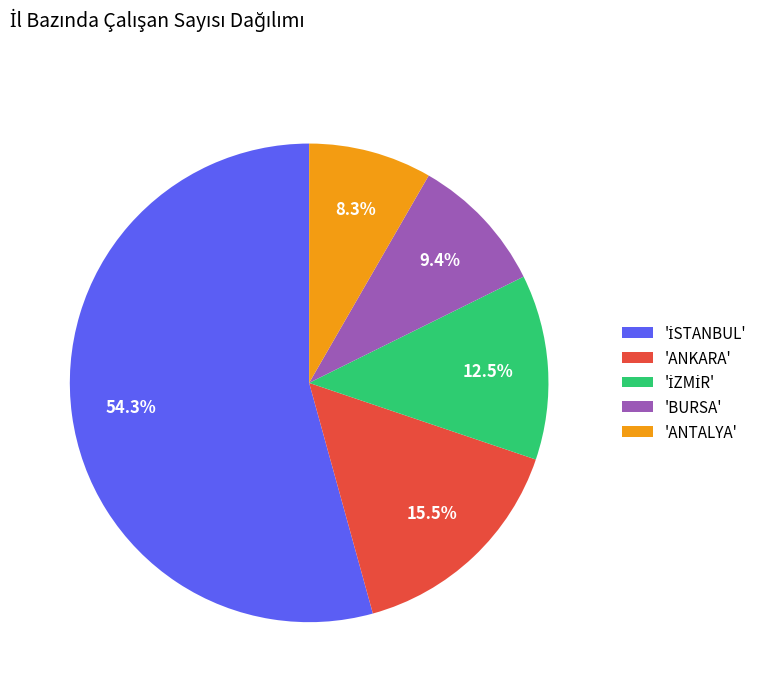

To the nearest percent, what is the average slice percentage?

20%